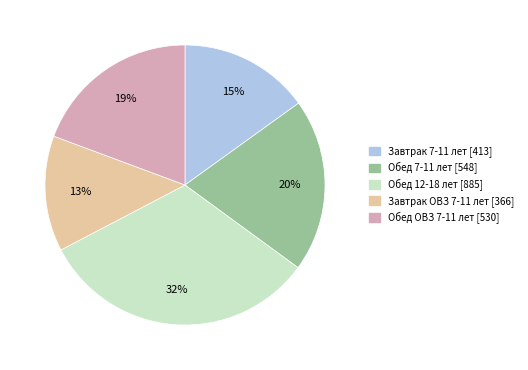

Is there any slice that represents more than half of the pie?

No